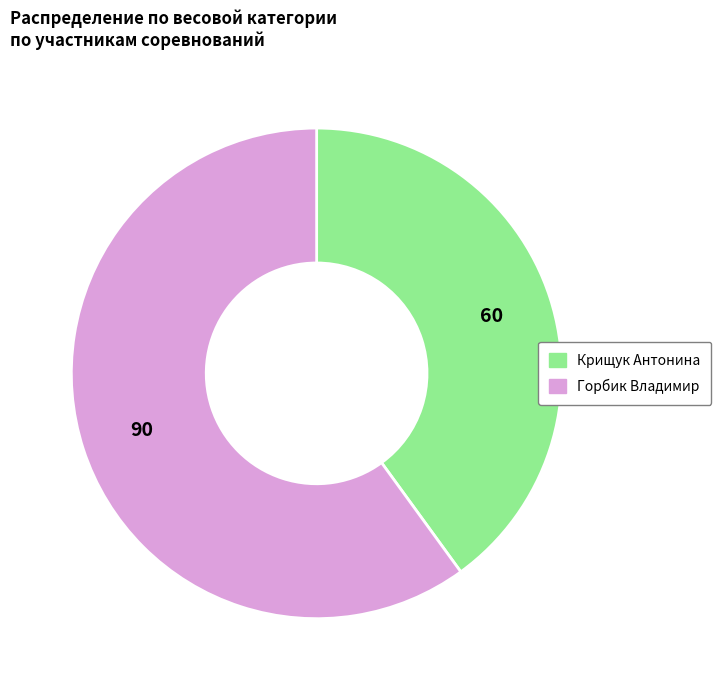

The Крищук Антонина slice represents 34% of the pie. True or false?

False